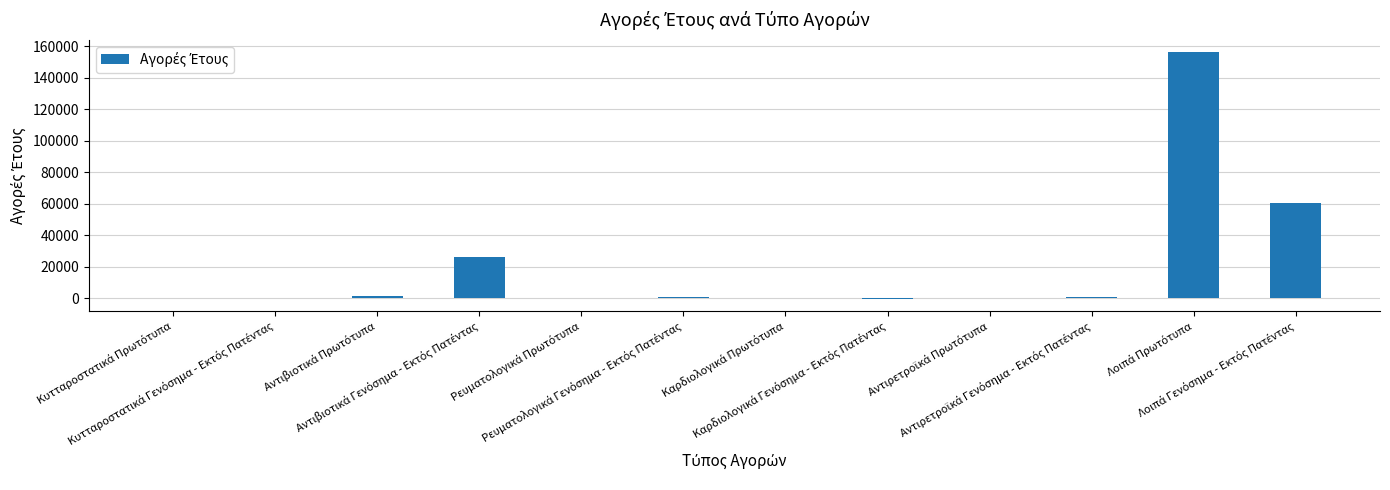

How many series are shown in this chart?

1